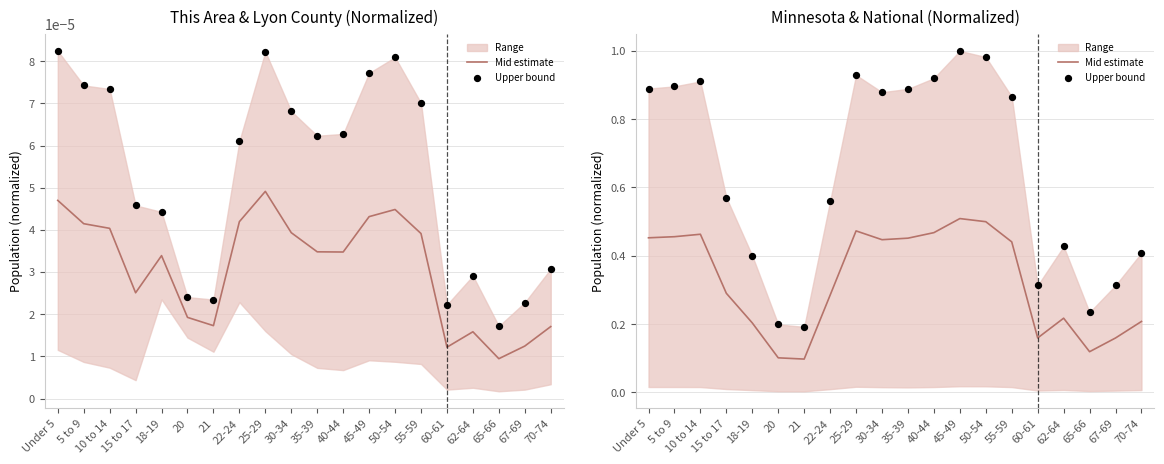

Which series has the largest total across all categories?

Upper bound